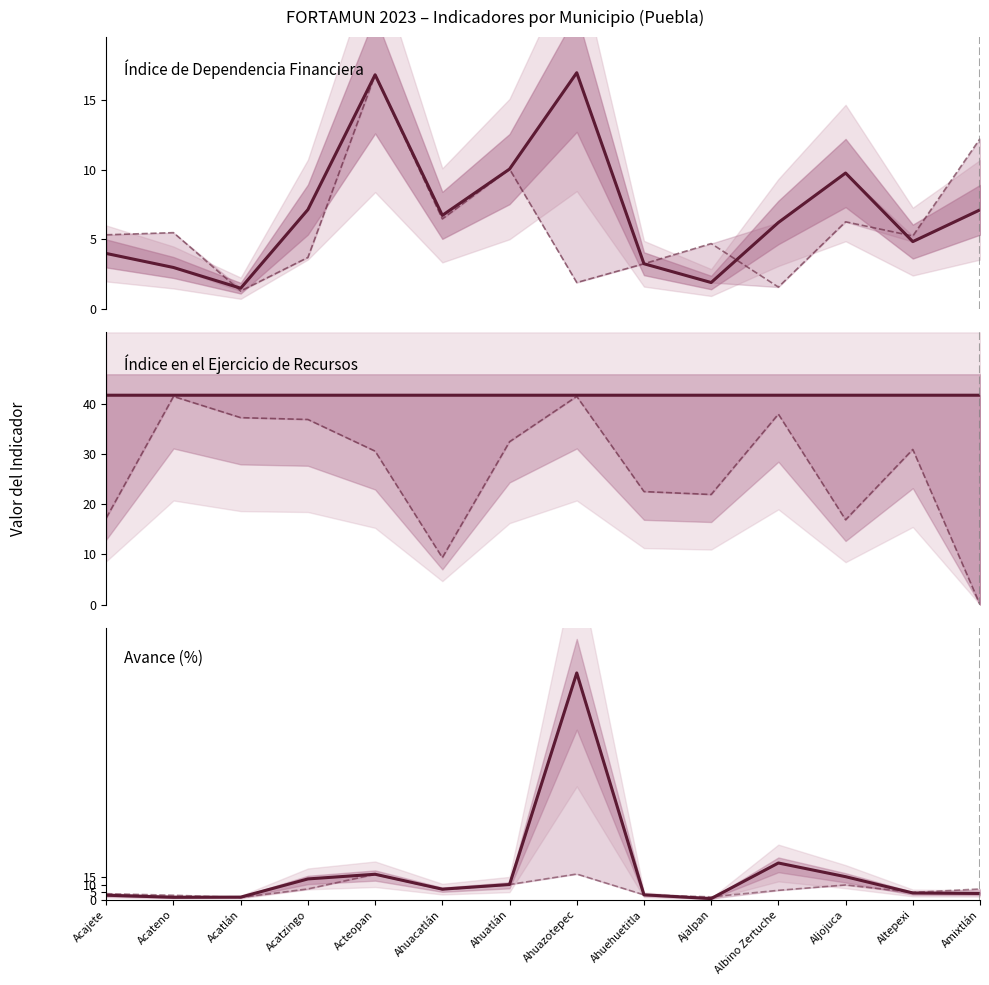

What is the total value across all series at Ahuatlán?

104.2